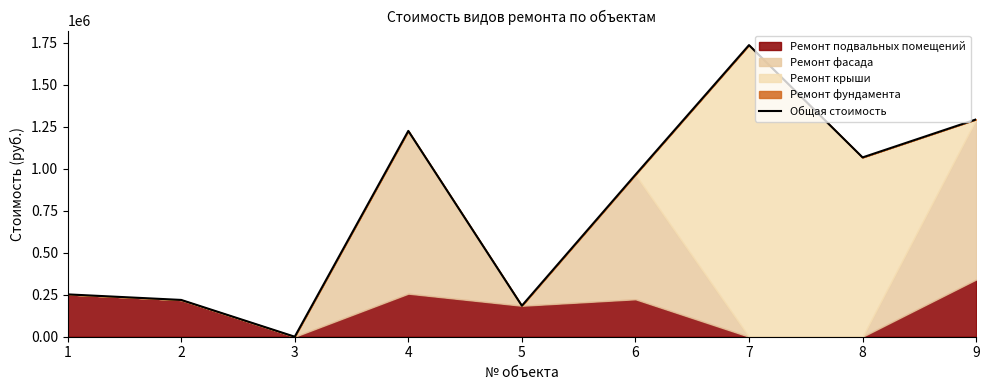

How many data points are less than 964633?

4